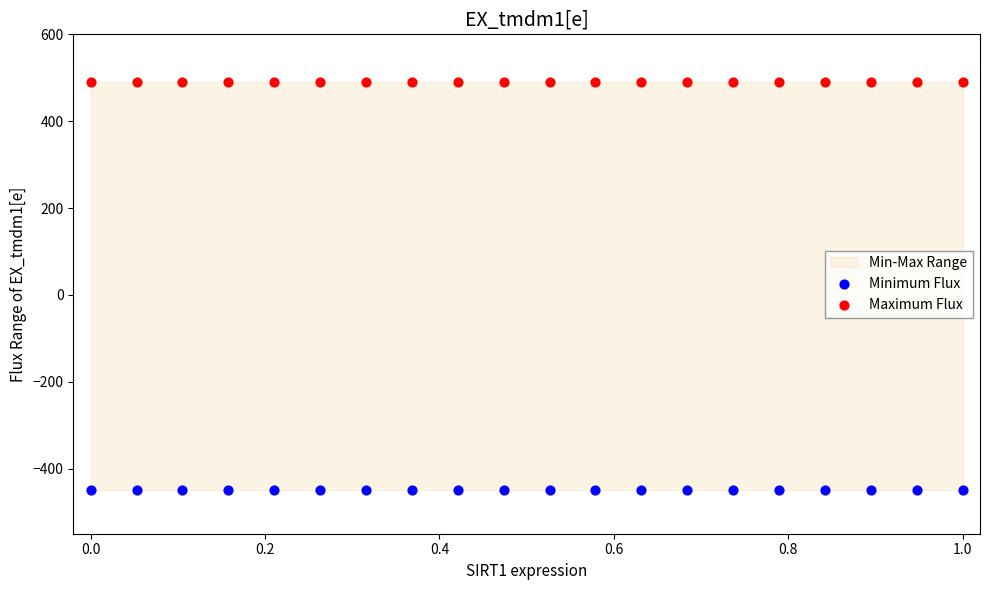

Which series contains the lowest Y value?

Minimum Flux